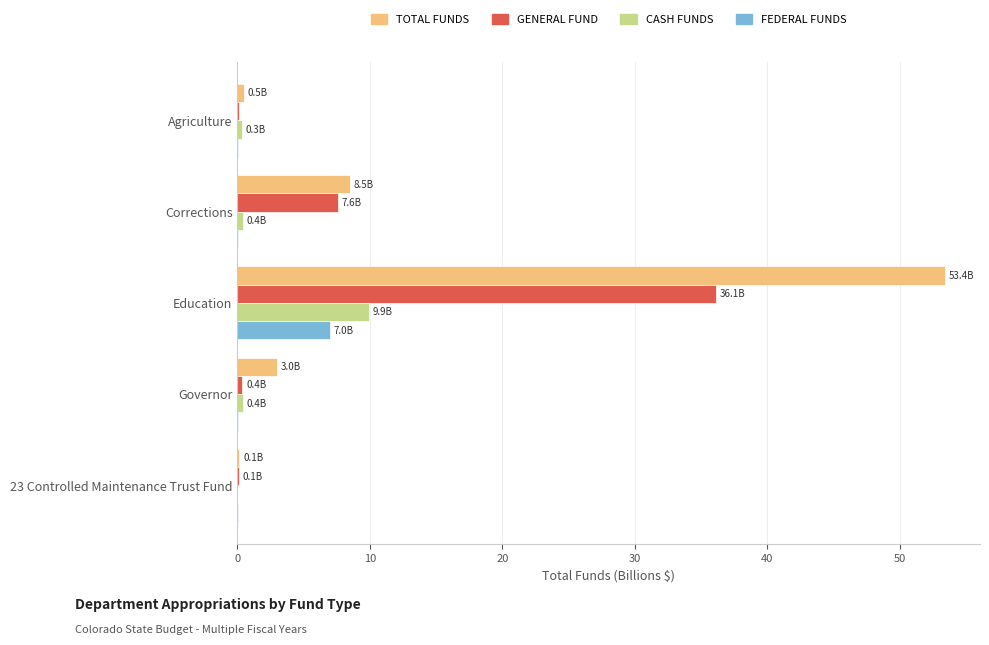

At which category is the sum across all series the highest?

Education